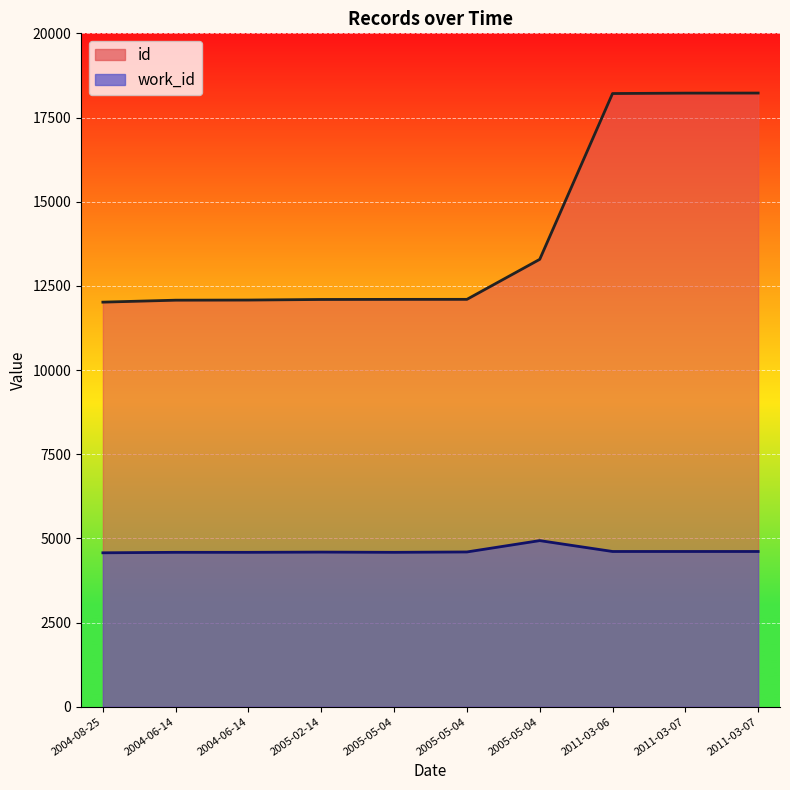

Where does the id series first go above 12099?

2005-05-04